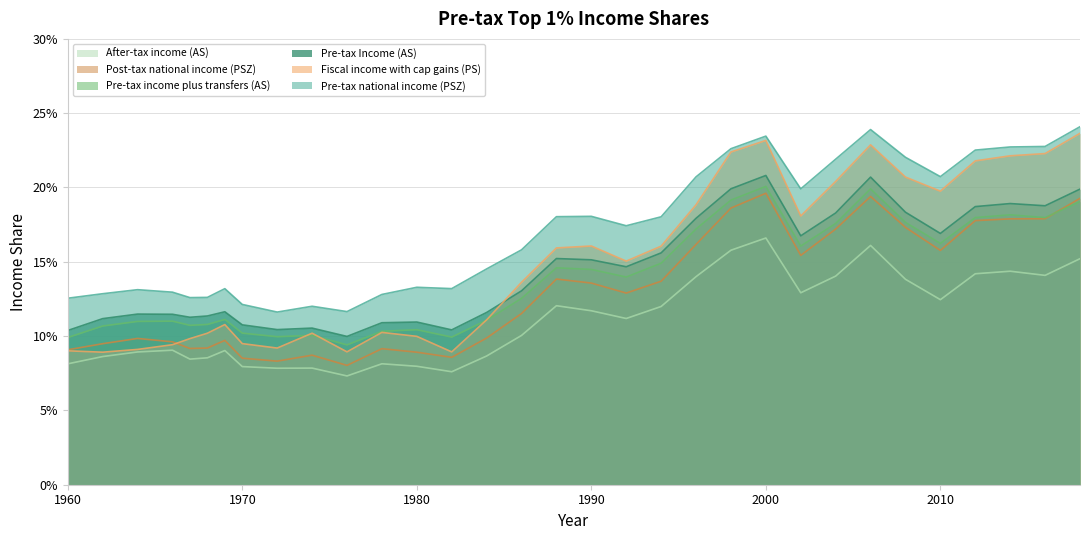

What is the difference between the Pre-tax national income (PSZ) values at 1970 and 2010?

0.1